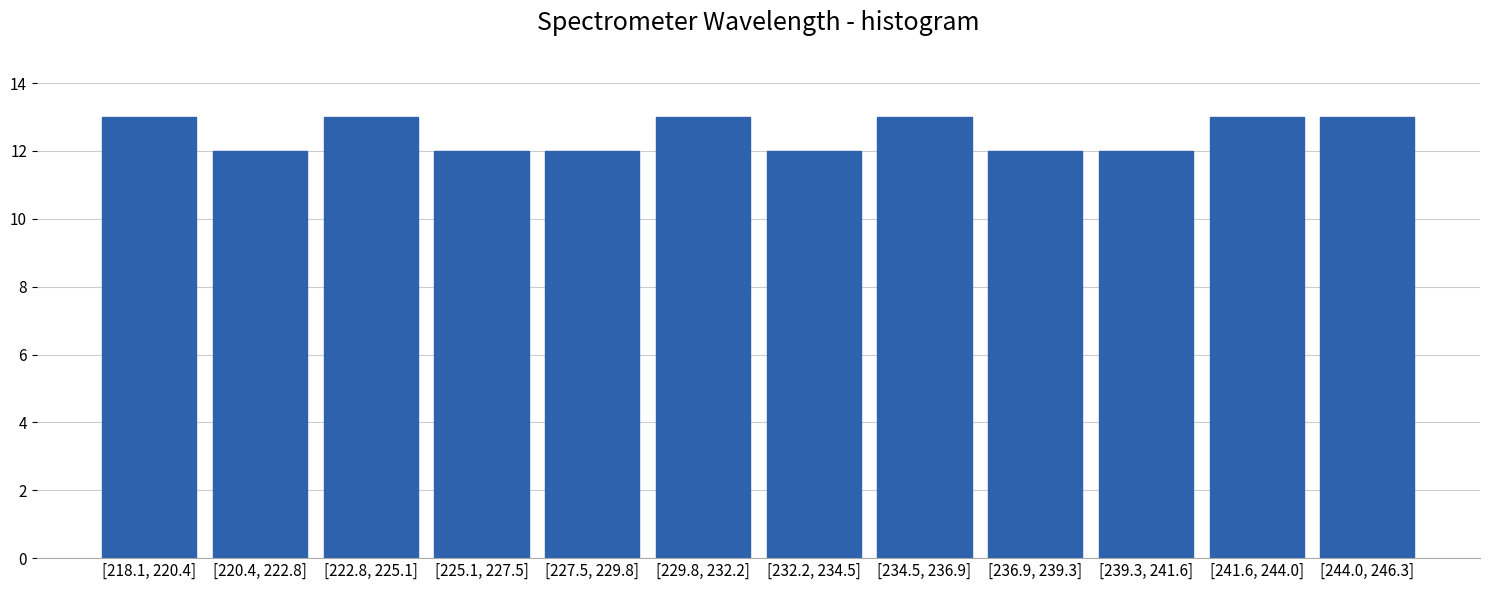

Reading left to right, what are all the values shown in this chart?

13	12	13	12	12	13	12	13	12	12	13	13